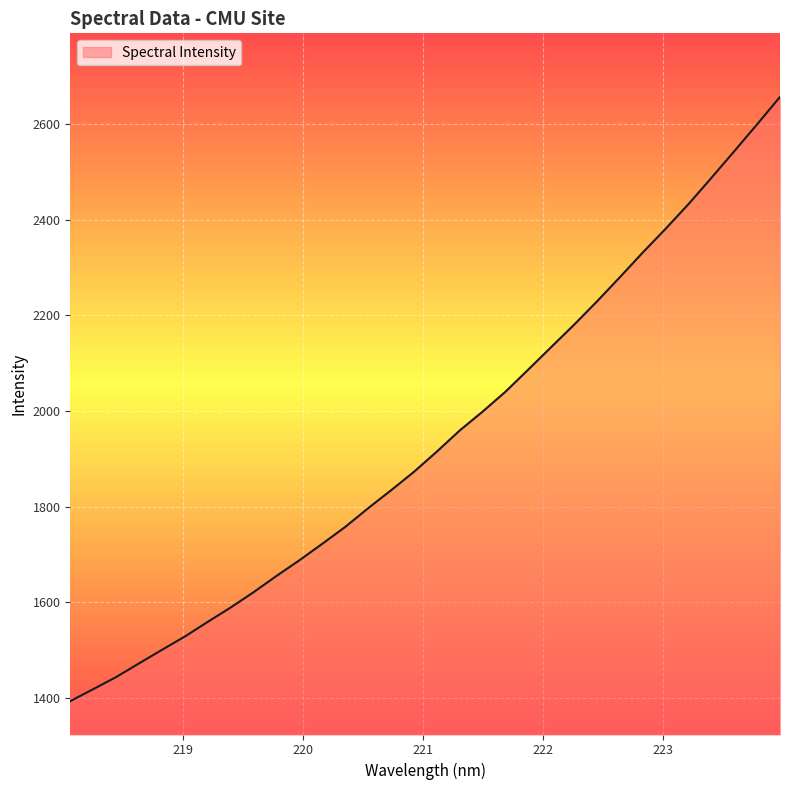

What is the difference between the maximum and minimum values?

1262.4